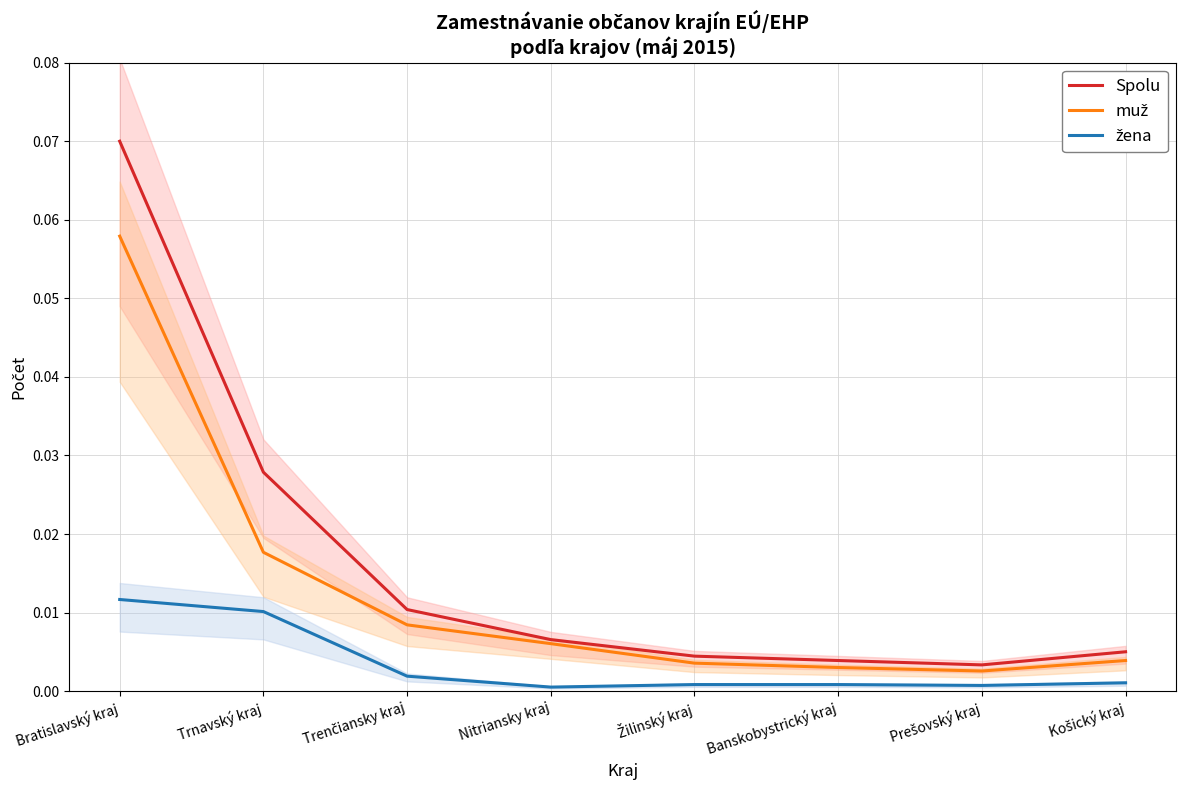

The value of žena at Nitriansky kraj is 0.0. True or false?

False